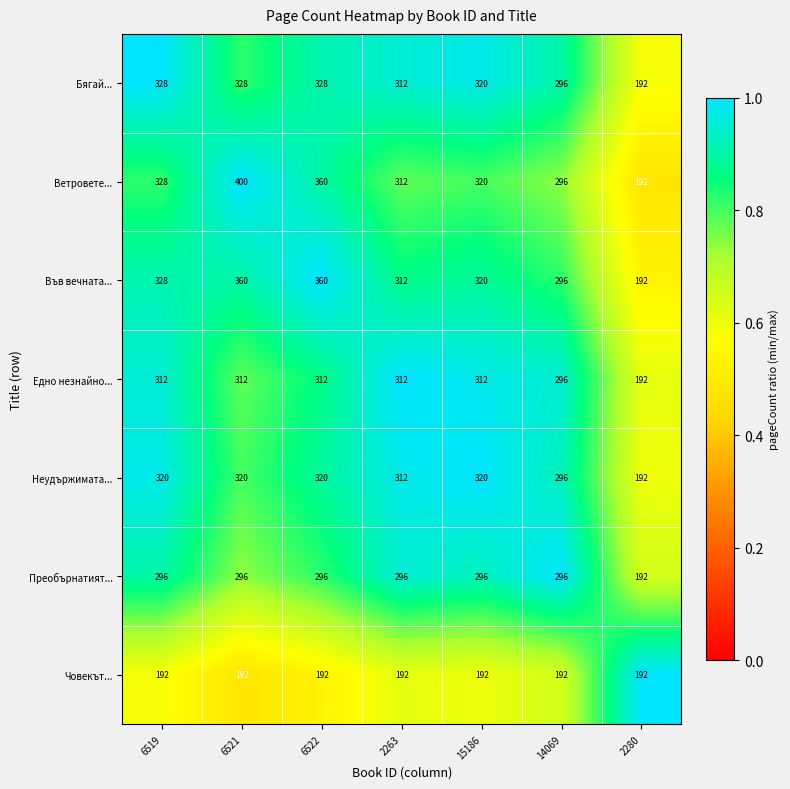

List the series in order of their peak value, lowest first.

Човекът..., Преобърнатият..., Едно незнайно..., Неудържимата..., Бягай..., Във вечната..., Ветровете...